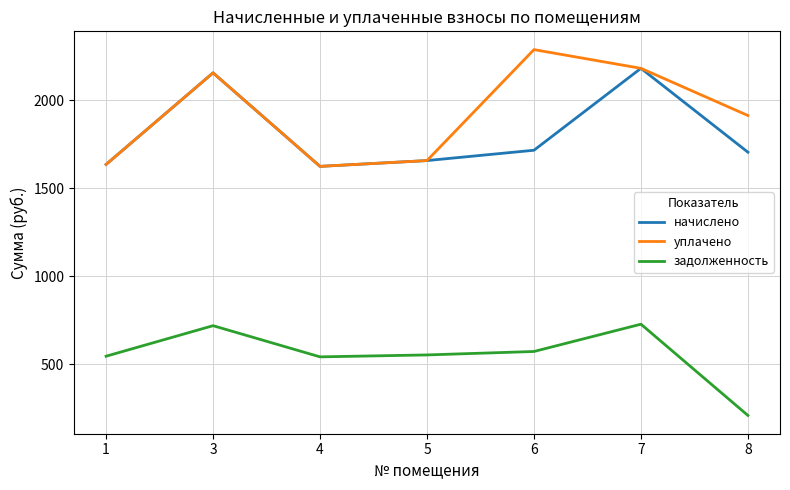

Which series has the largest total across all categories?

уплачено